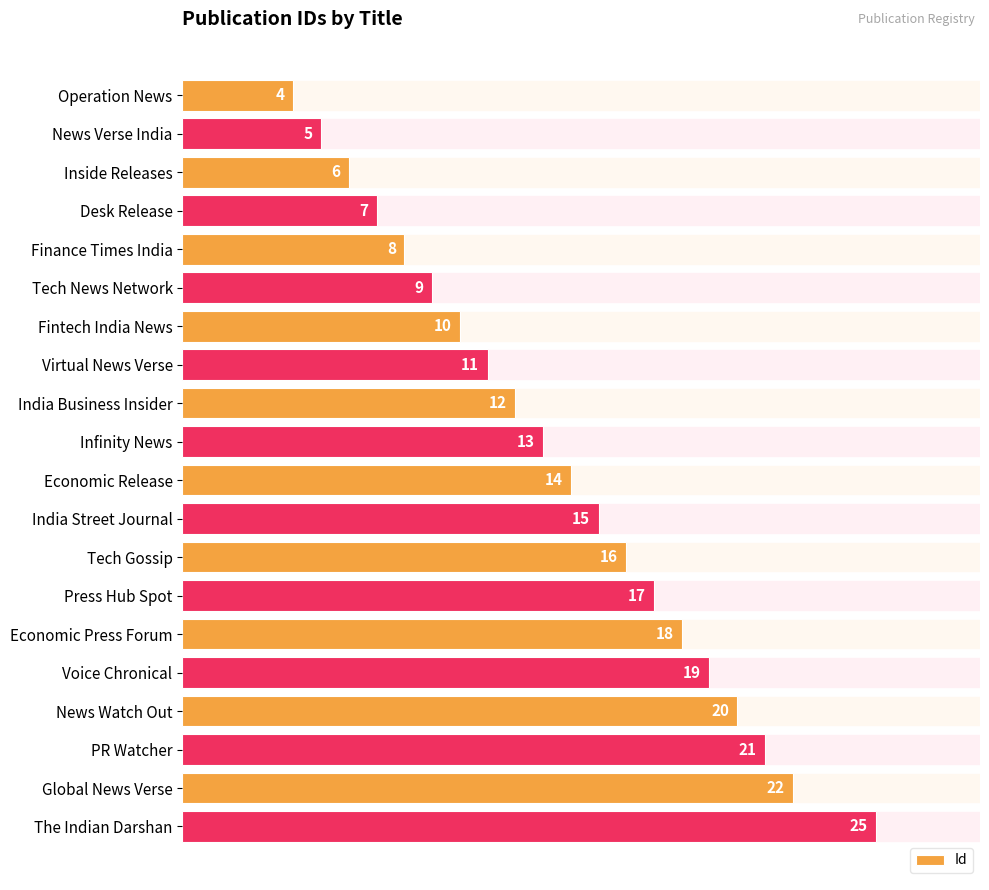

What is the sum of all values?

272